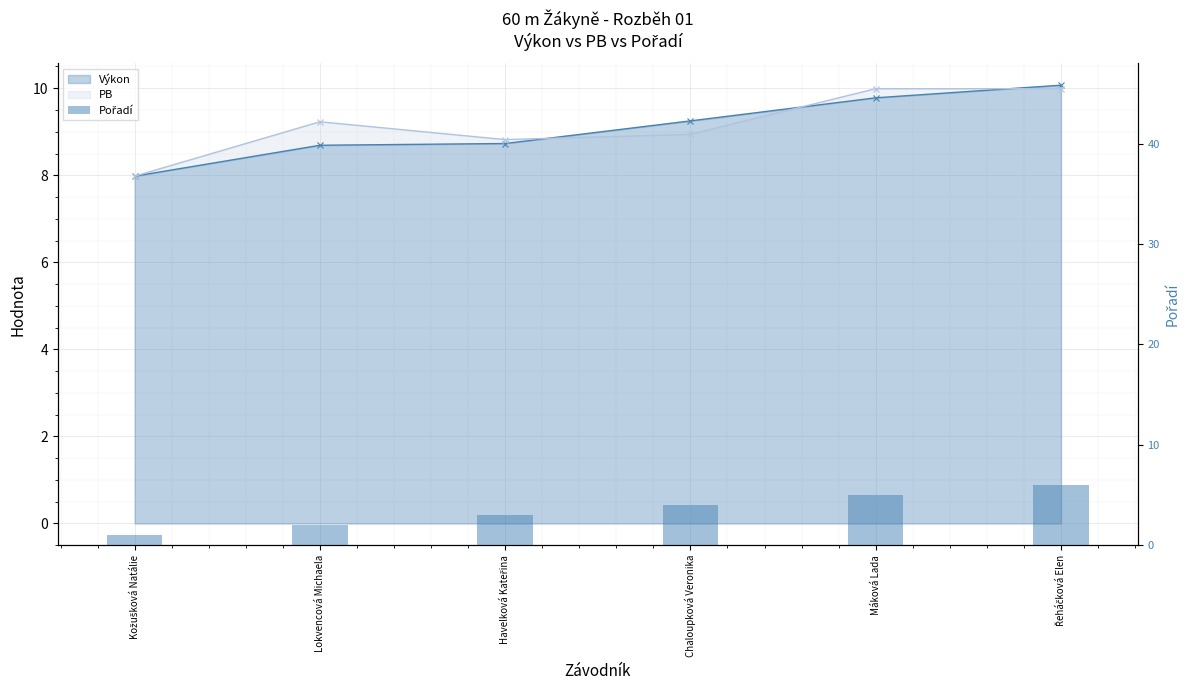

The chart shows a value of 2 at Lokvencová Michaela. True or false?

True